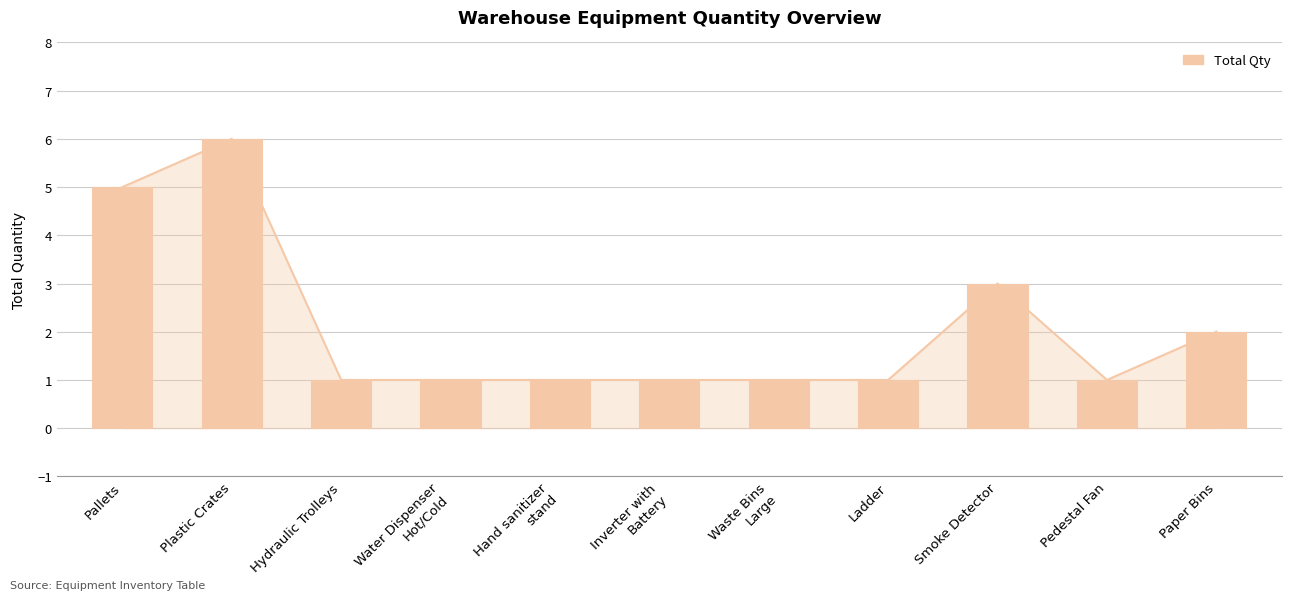

Rank the categories by value from lowest to highest.

Hydraulic Trolleys, Water Dispenser
Hot/Cold, Hand sanitizer
stand, Inverter with
Battery, Waste Bins
Large, Ladder, Pedestal Fan, Paper Bins, Smoke Detector, Pallets, Plastic Crates